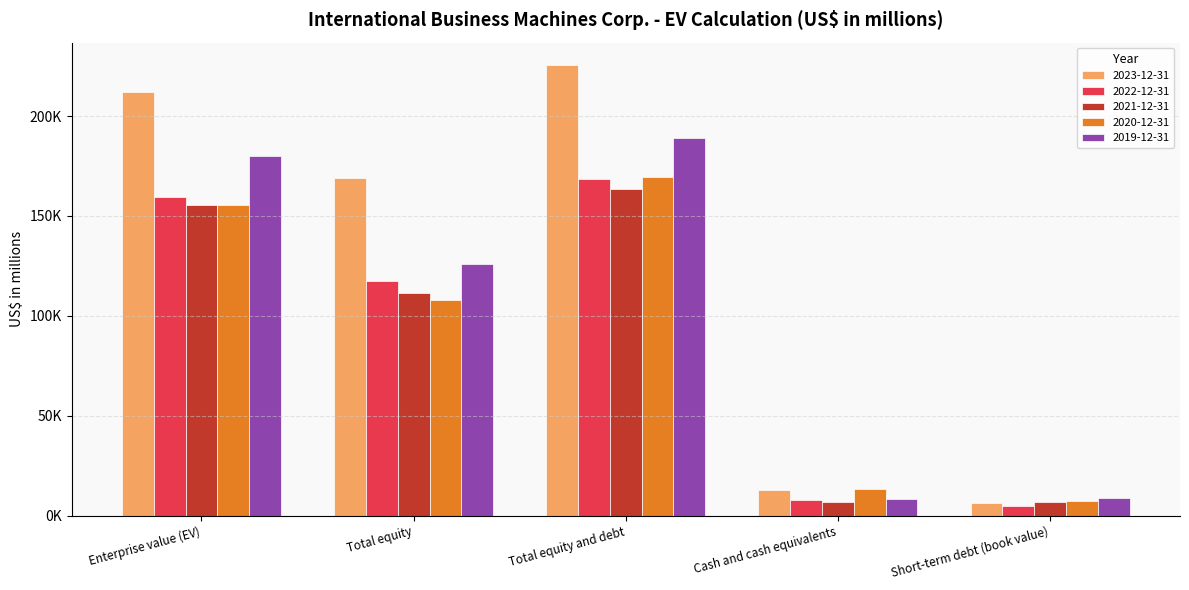

Reading right to left, extract all data points from this chart.

2023-12-31: 6426	13068	225427	168880	211965
2022-12-31: 4760	7886	168315	117366	159474
2021-12-31: 6787	6650	163241	111537	155684
2020-12-31: 7183	13212	169534	107996	155259
2019-12-31: 8797	8172	188939	126040	179930